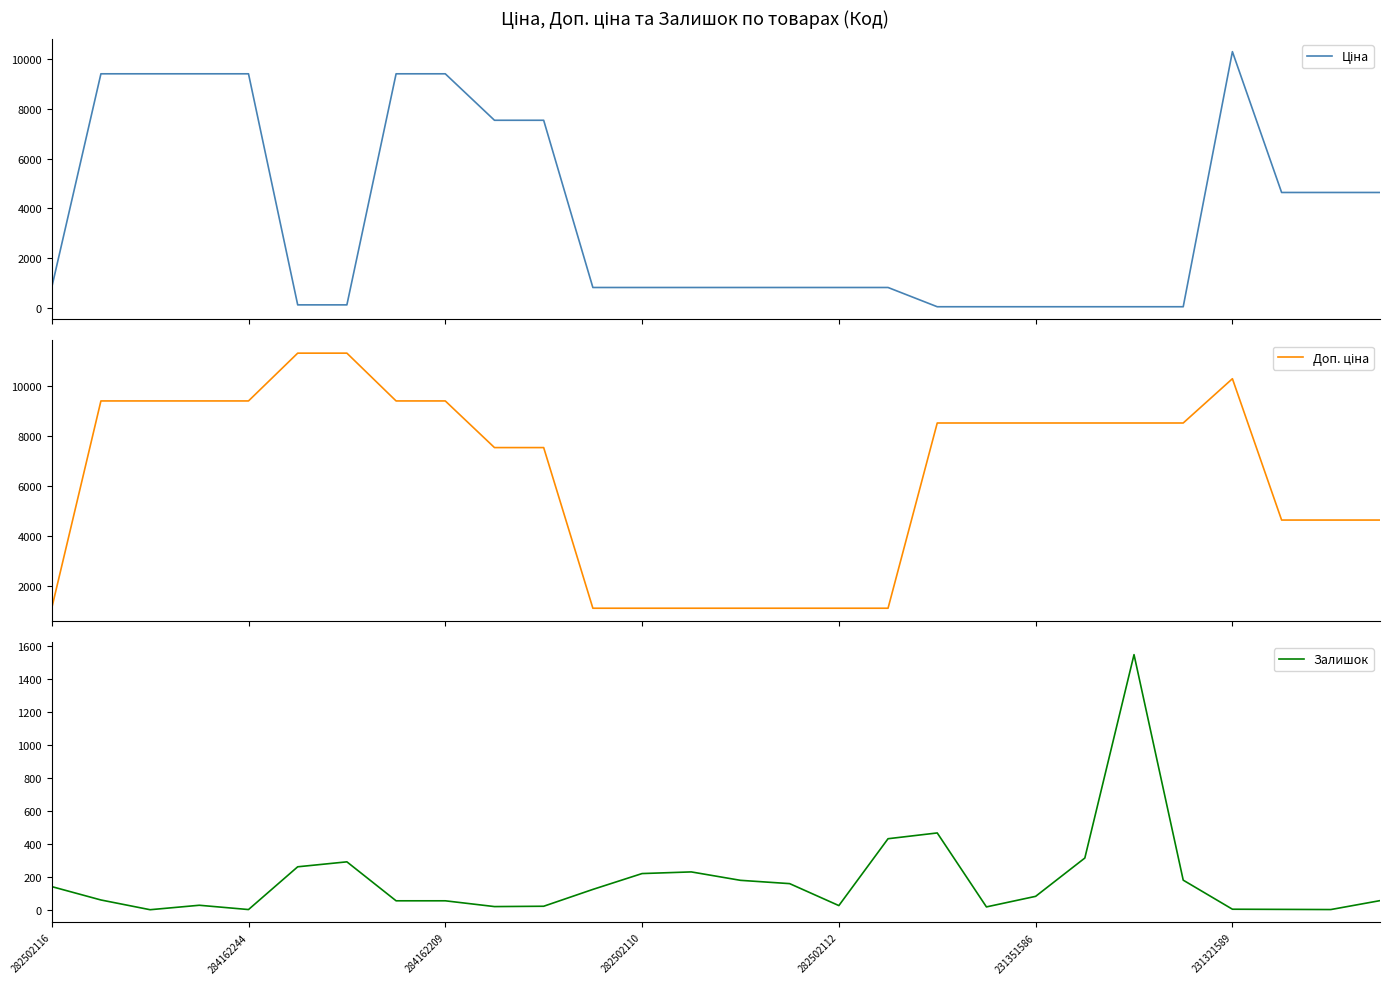

What is the value of the Залишок point at the 4th from the left?

27.0